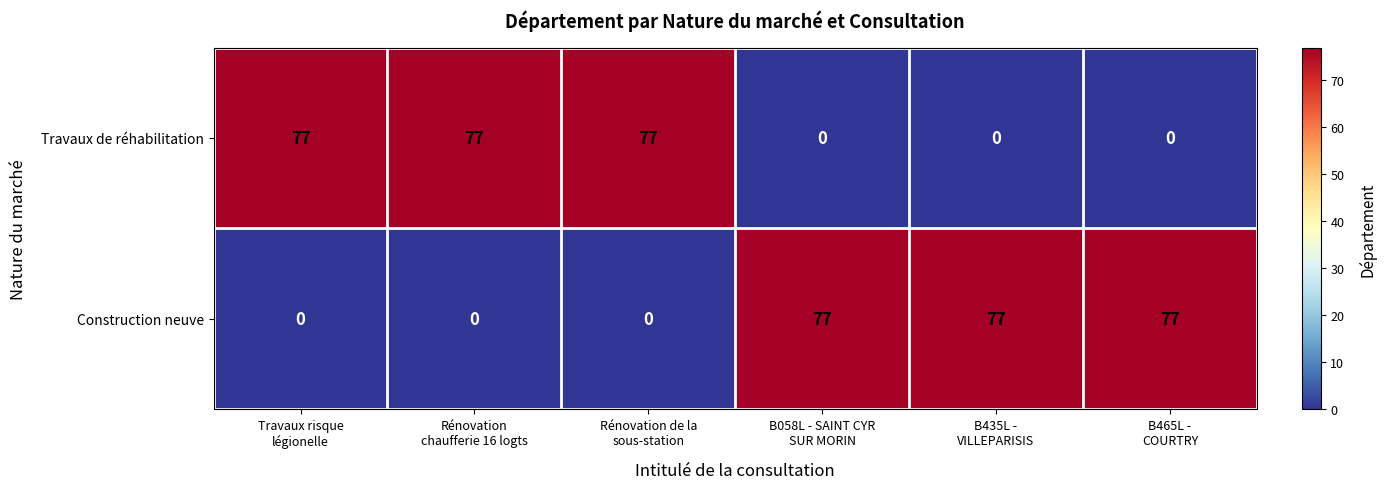

At how many categories does at least one series exceed 48?

6